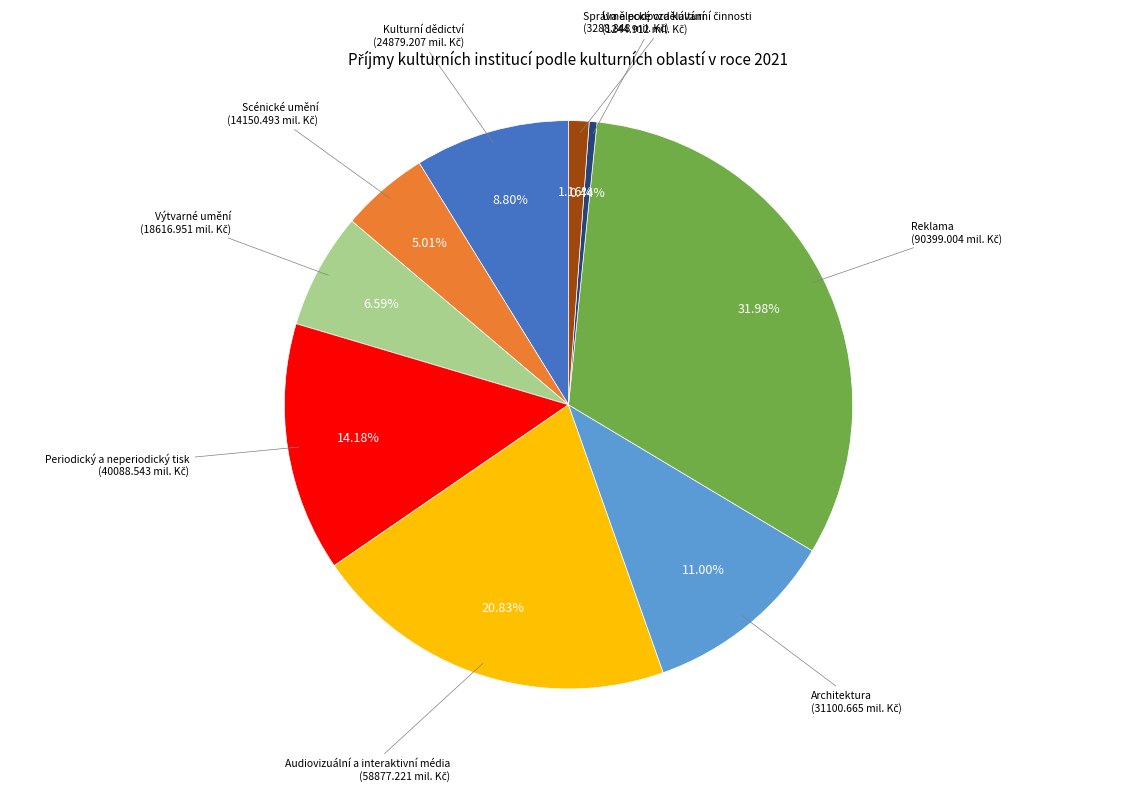

Is there any slice that represents more than half of the pie?

No